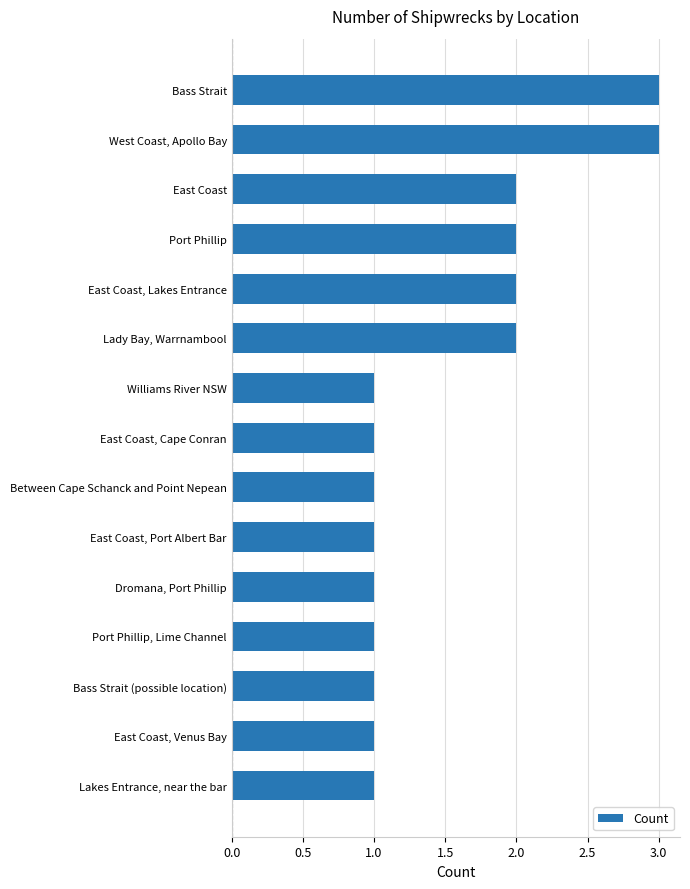

What is the difference between the maximum and minimum values?

2